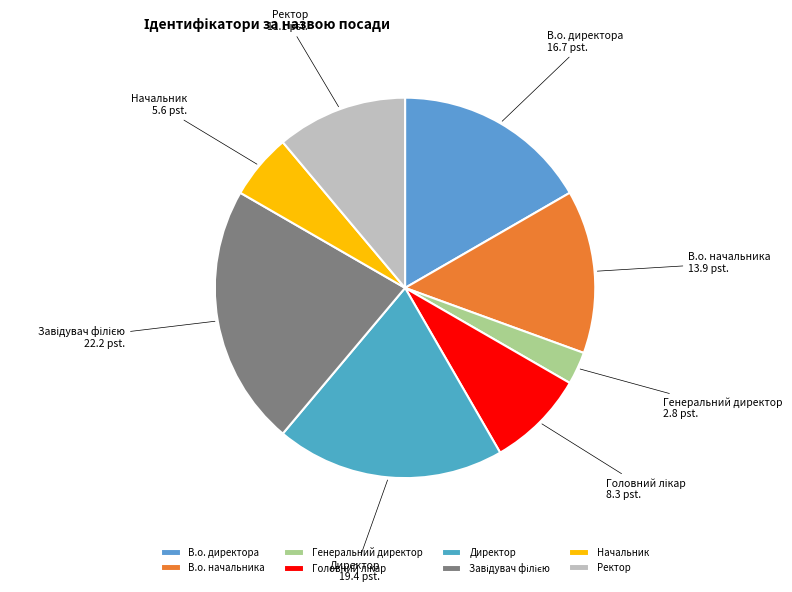

True or false: Директор accounts for 33% of the total.

False